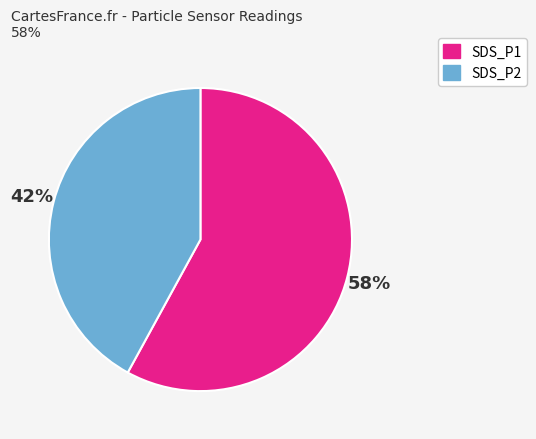

Does any single category account for the majority?

Yes